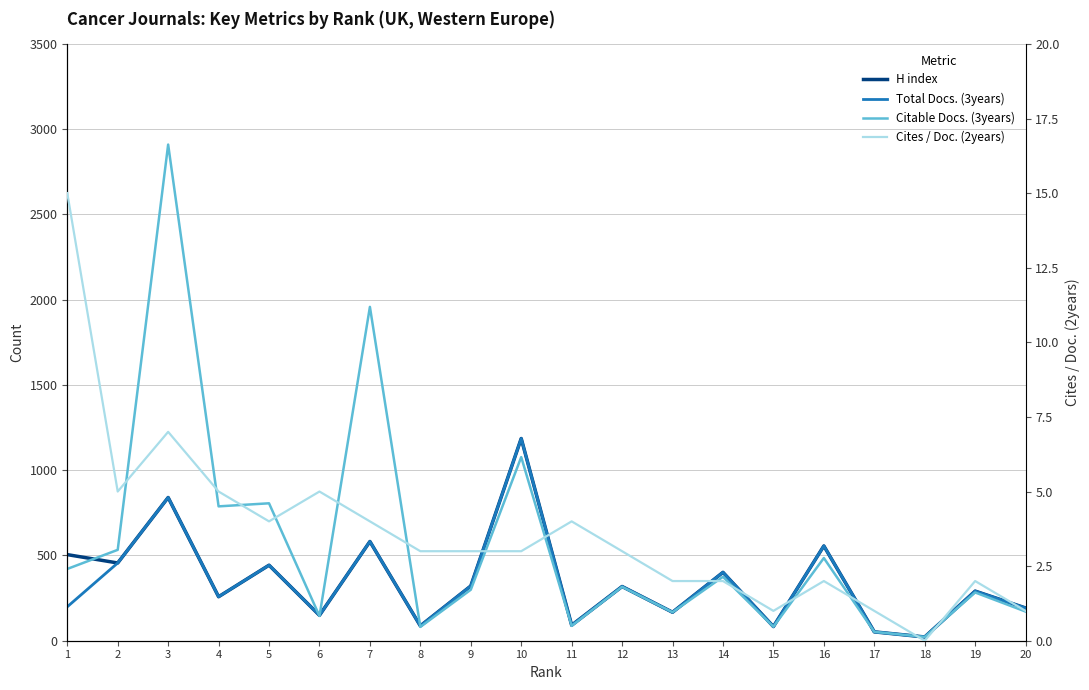

Is it true that Total Docs. (3years) equals 91 at 11?

True